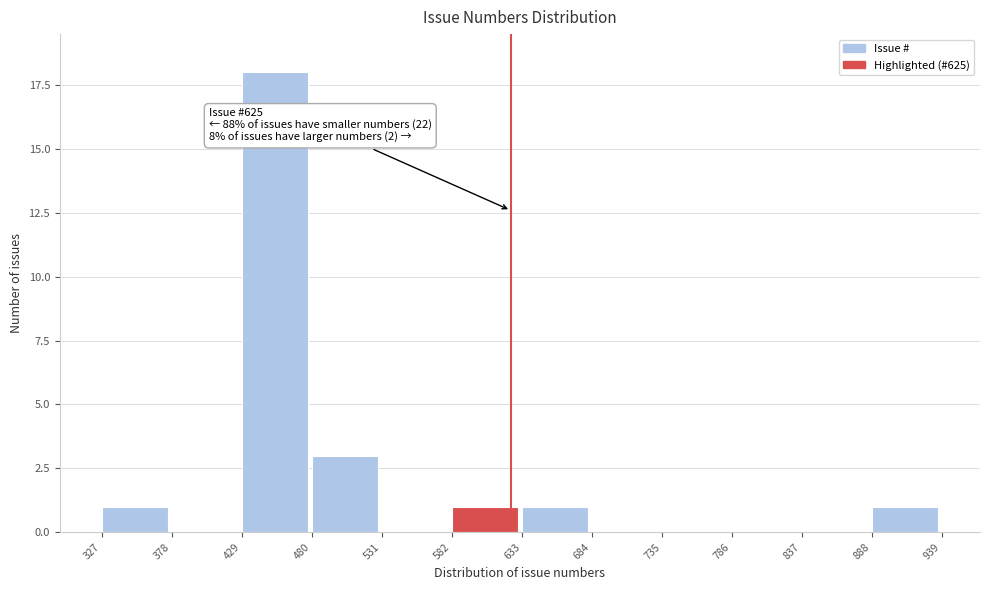

Which range on the x-axis has the tallest bar?

429 to 480